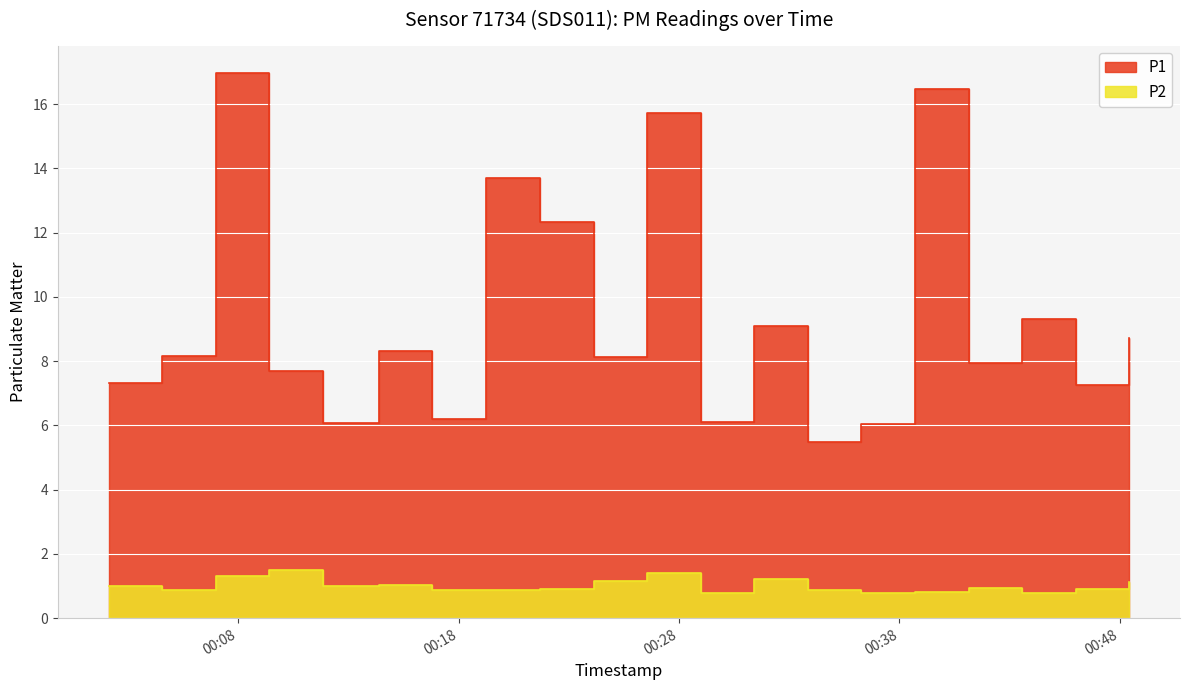

True or false: P2 has more than 0 points higher than both neighbors.

True